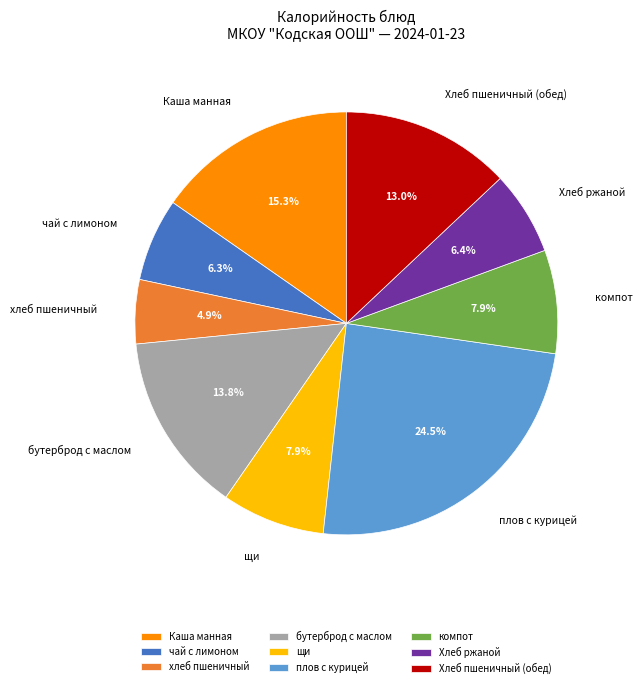

What percentage is the Каша манная slice, to the nearest percent?

15%